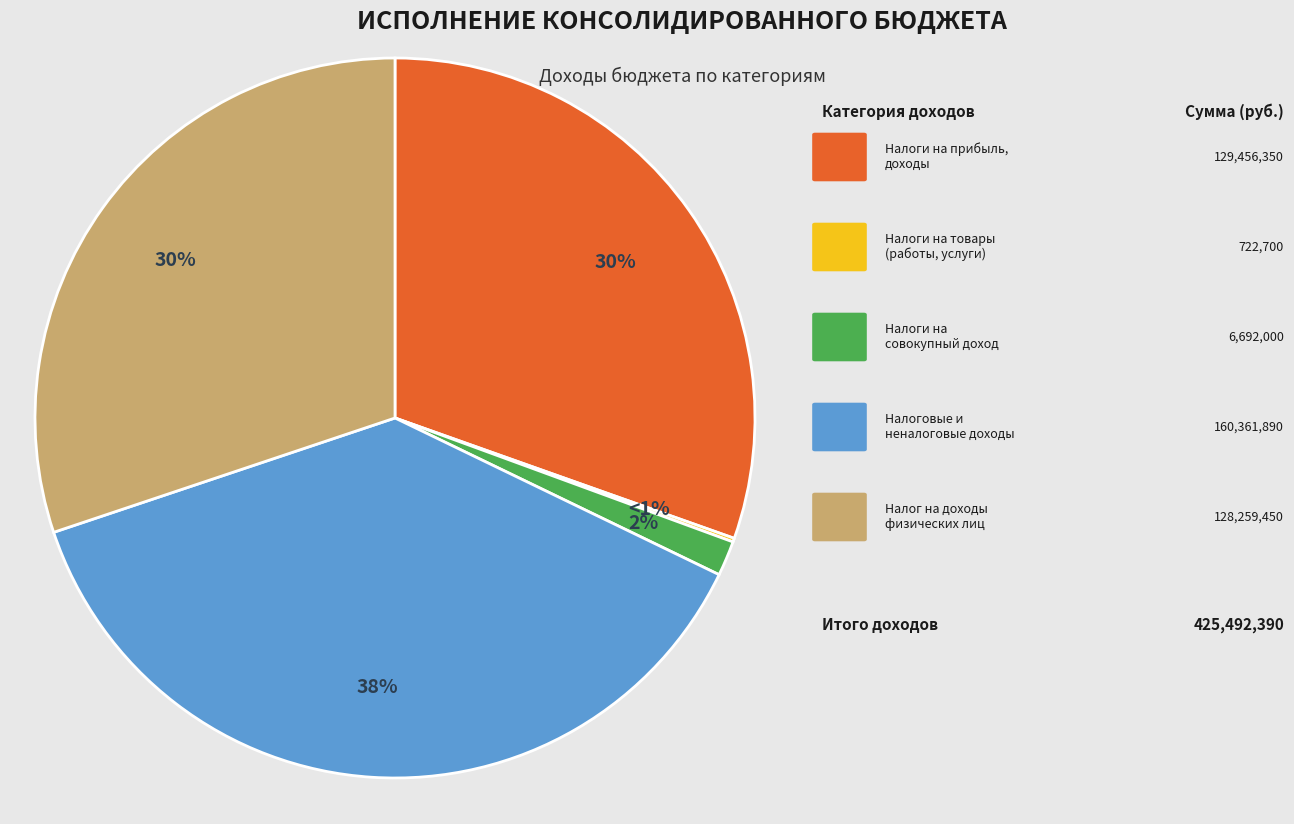

To the nearest percent, what portion does Налог на доходы физических лиц represent?

30%